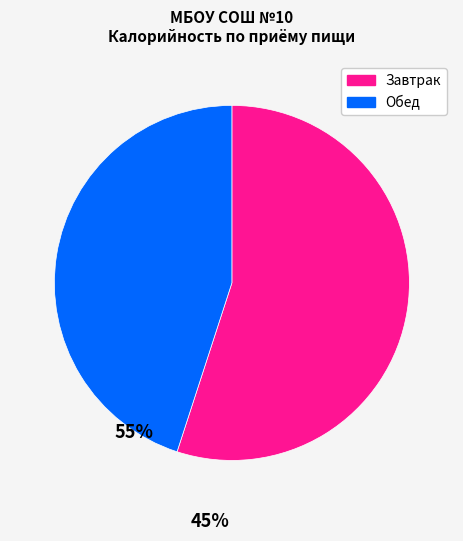

Count the number of slices in the pie.

2